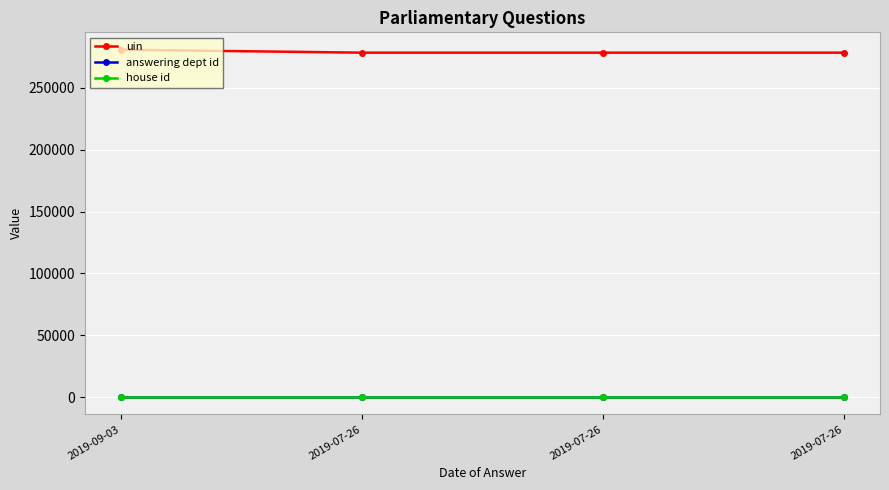

Count the number of data series in this chart.

3